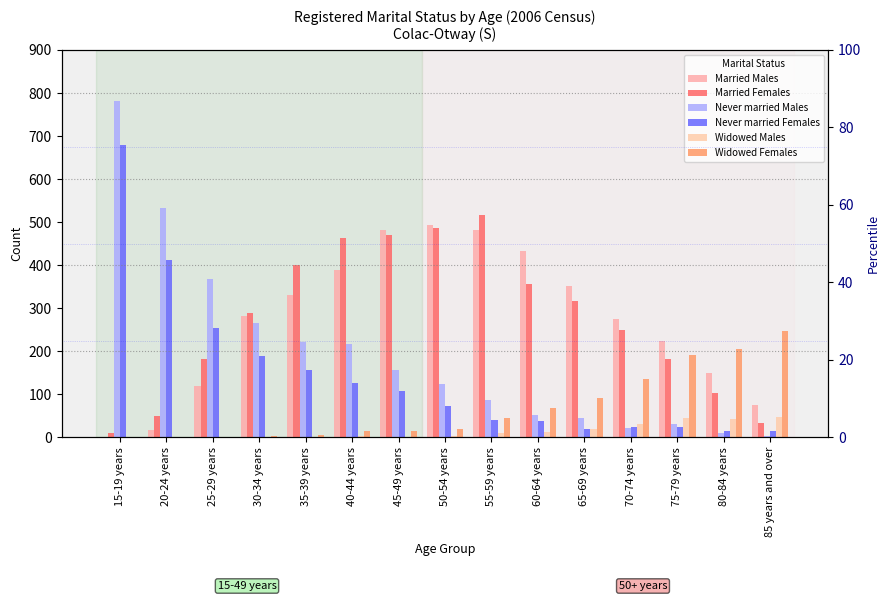

How many bars are there in each group?

6